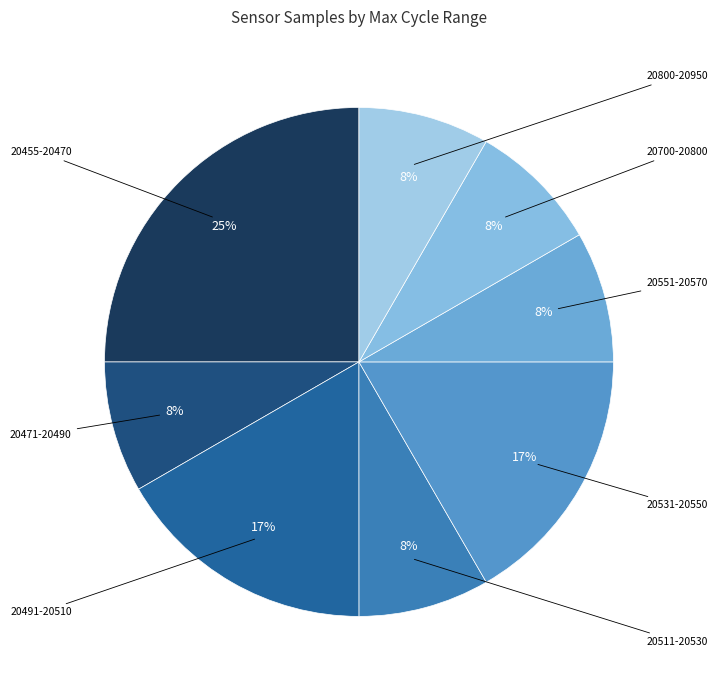

Count the number of slices in the pie.

8